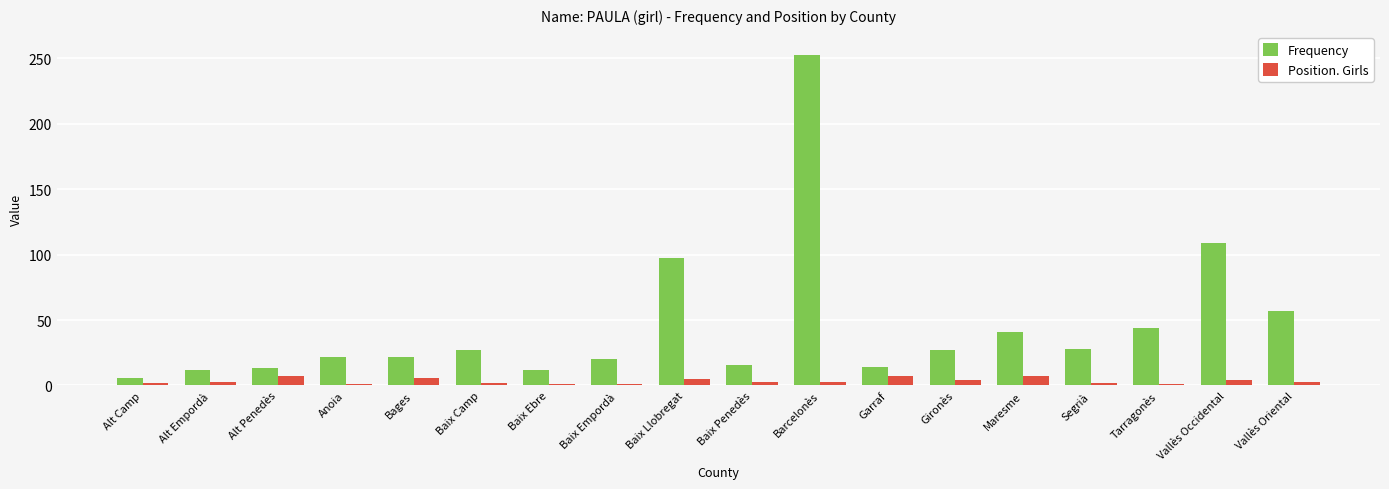

True or false: Position. Girls has a value of 7 at Alt Penedès.

True